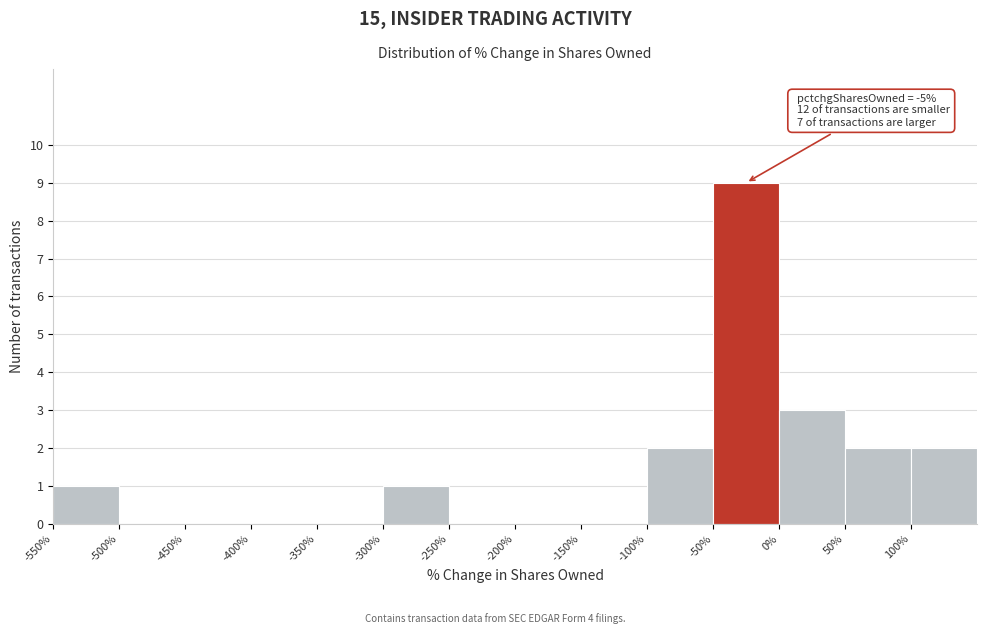

Over which range of the x-axis is the bar tallest?

-50 to 0